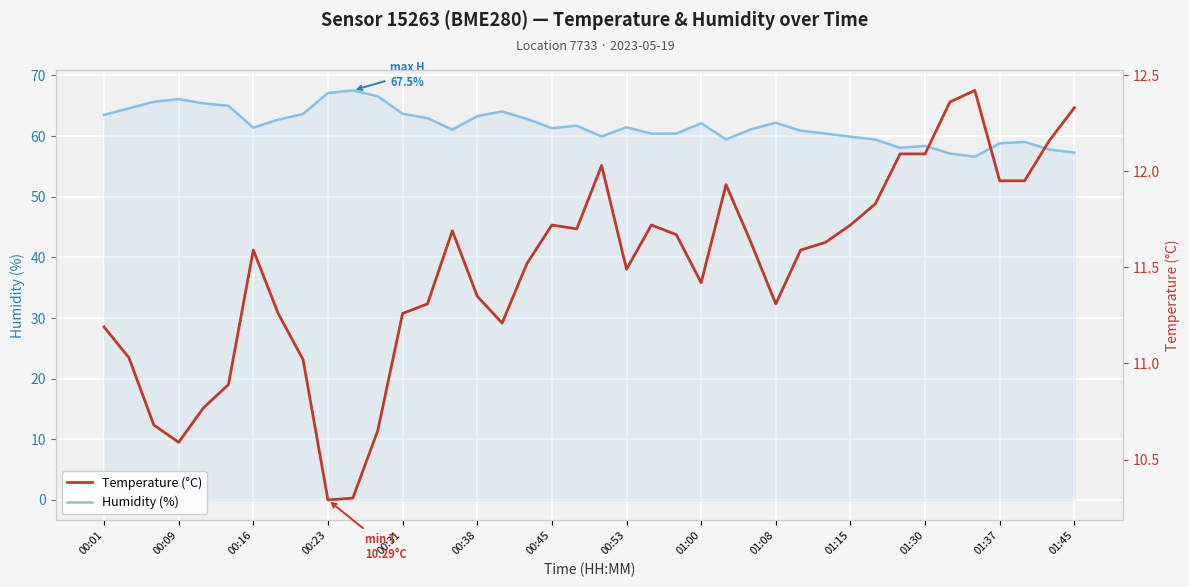

The Humidity (%) series shows 33.7 at 00:23. True or false?

False